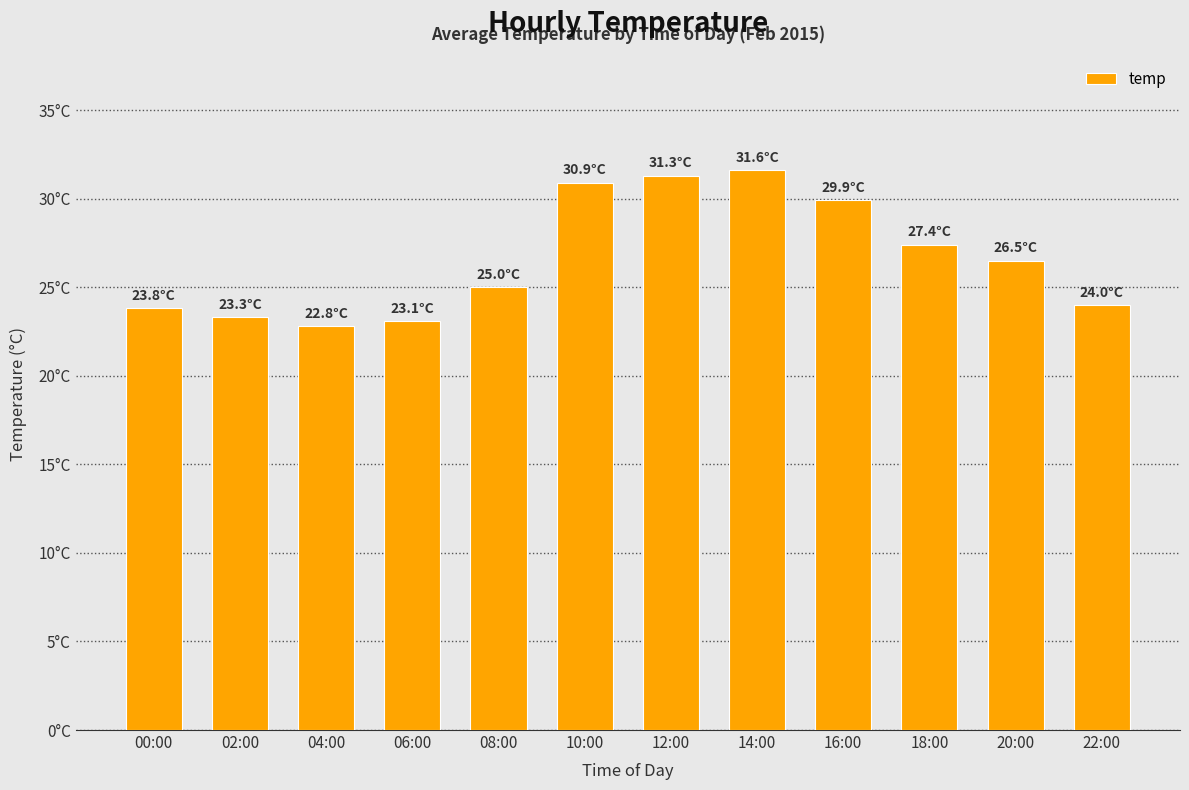

What is the greatest value displayed?

31.6